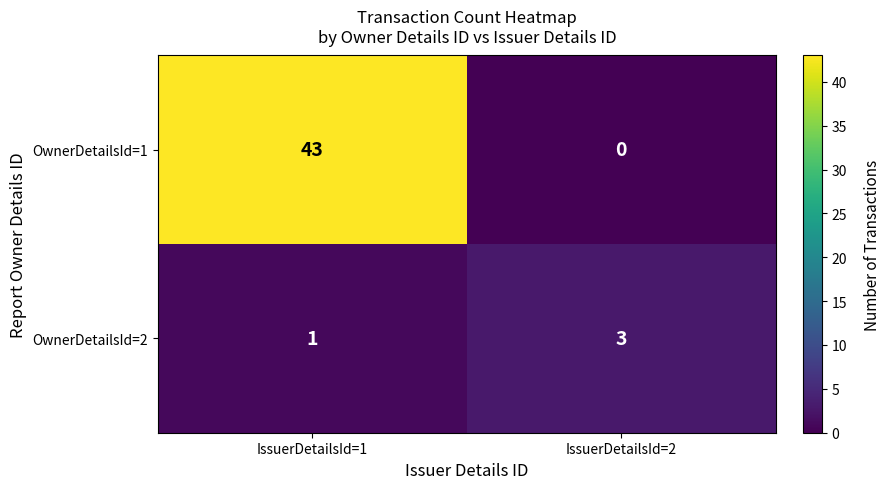

At which category does the chart reach its peak across all series?

IssuerDetailsId=1